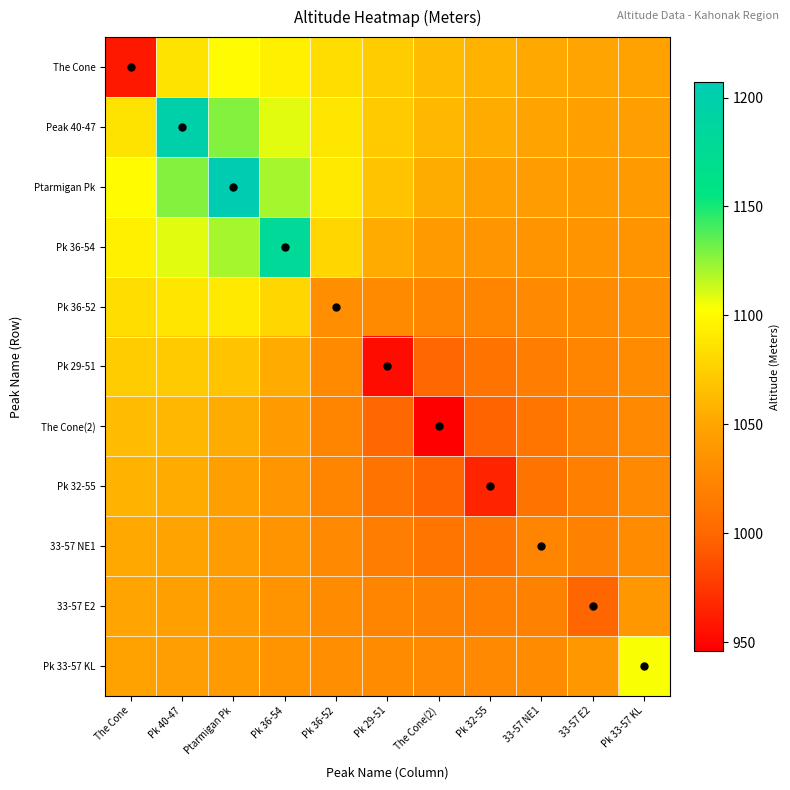

What is the maximum value shown in the chart?

1207.0